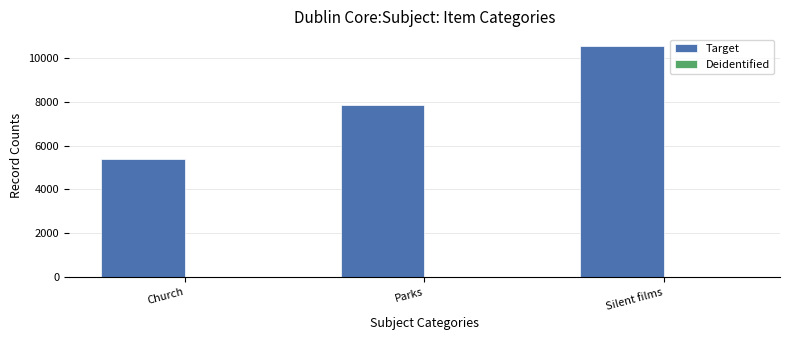

Which series has the largest total across all categories?

Target